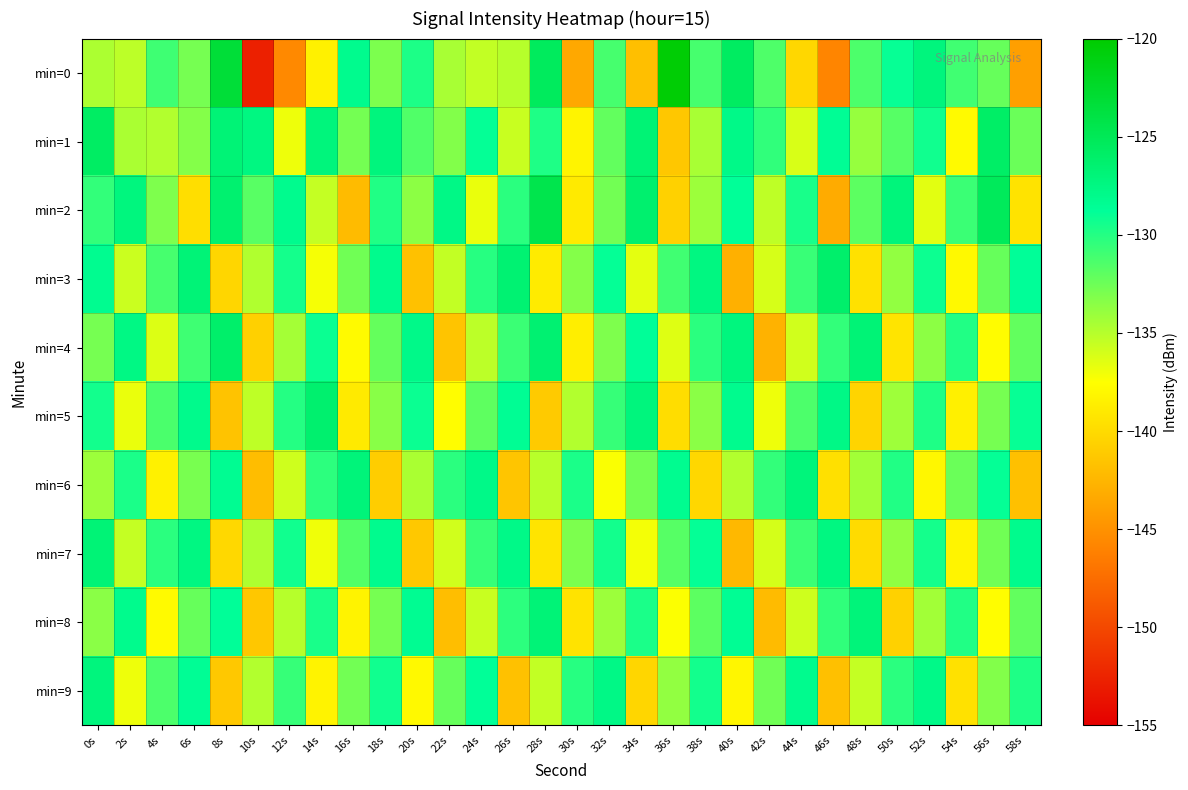

What is the spread (max minus min) of values at 40s?

17.4